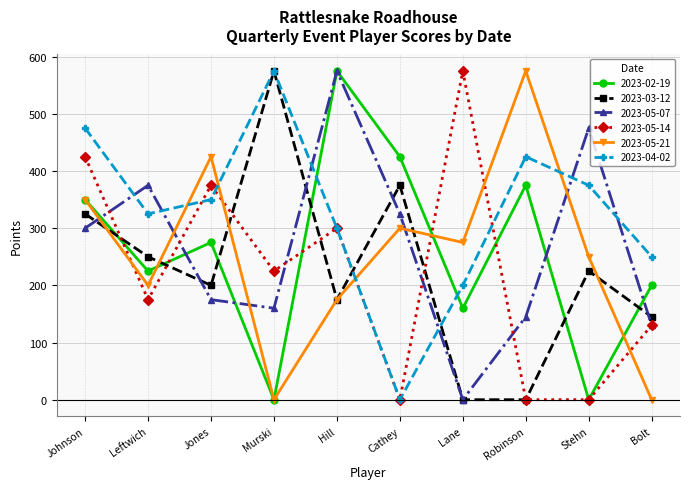

List the labels in order of 2023-05-07 value, smallest first.

Lane, Bolt, Robinson, Murski, Jones, Johnson, Cathey, Leftwich, Stehn, Hill